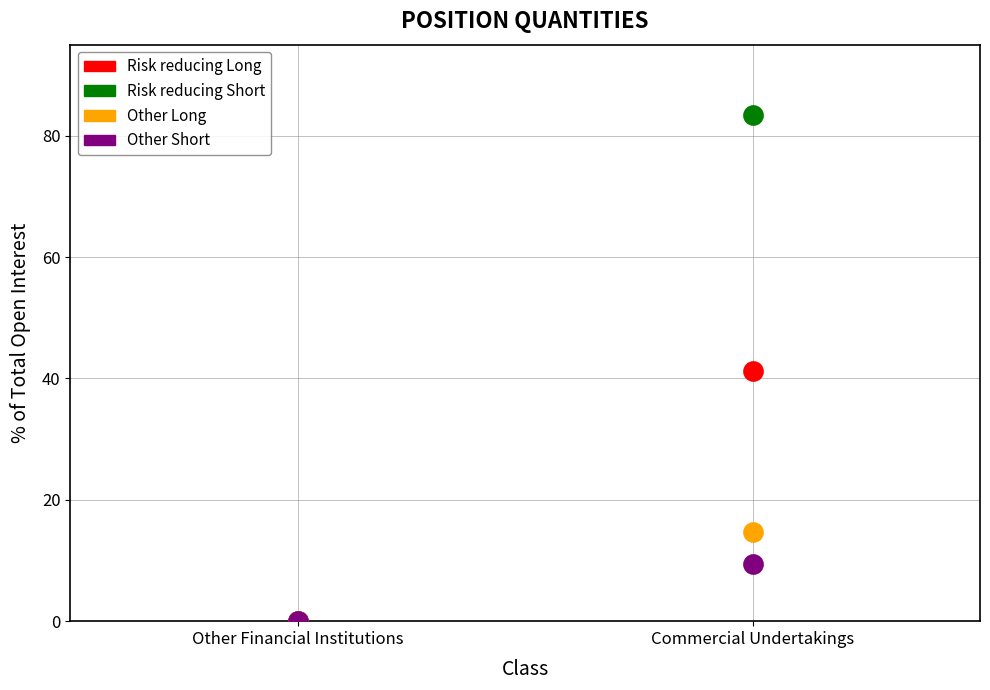

What are all the series names shown in the legend?

Risk reducing Long, Risk reducing Short, Other Long, Other Short